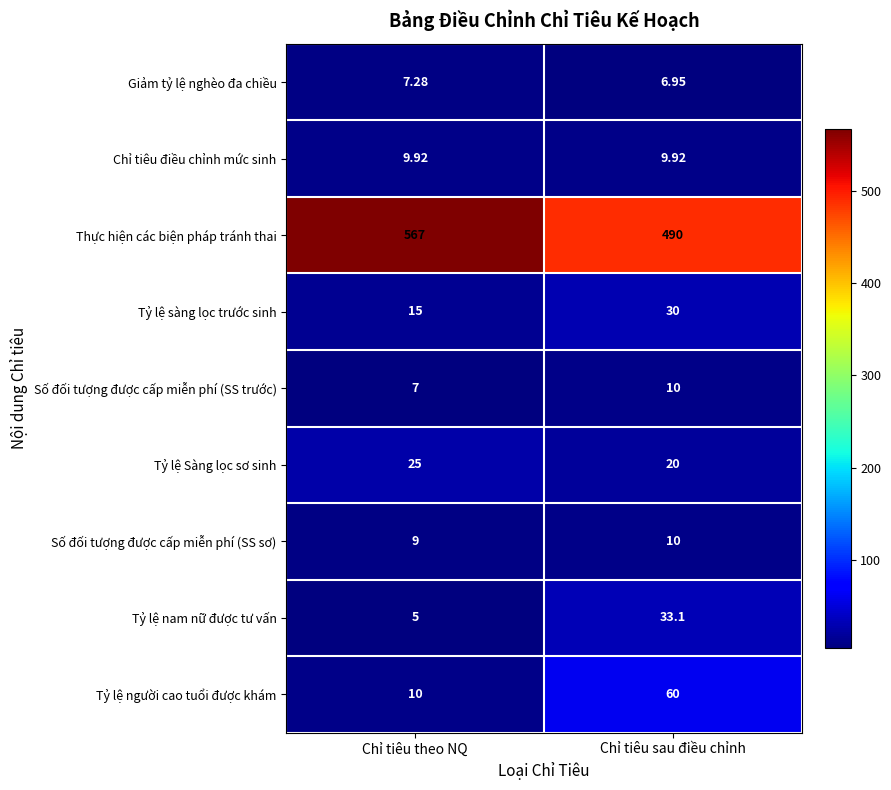

List the labels in order of Tỷ lệ sàng lọc trước sinh value, smallest first.

Chỉ tiêu theo NQ, Chỉ tiêu sau điều chỉnh